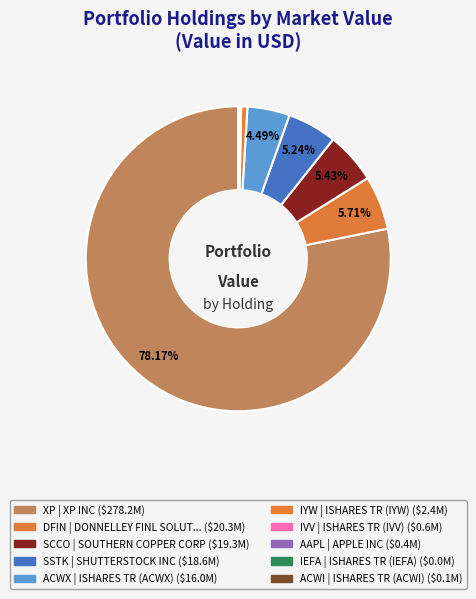

To the nearest percent, what is the difference between the largest and smallest slice percentages?

78%